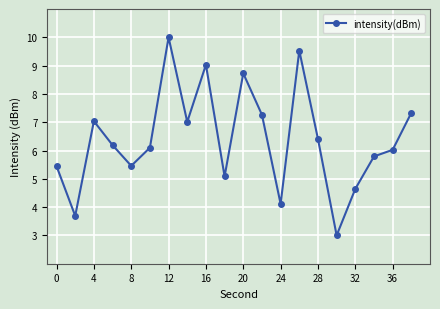

What is the value of the 16th point from the left?

3.0